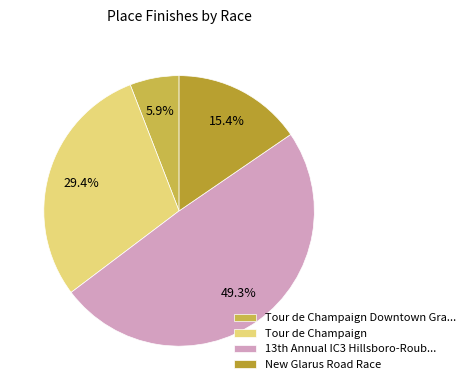

The Tour de Champaign slice represents 15% of the pie. True or false?

False